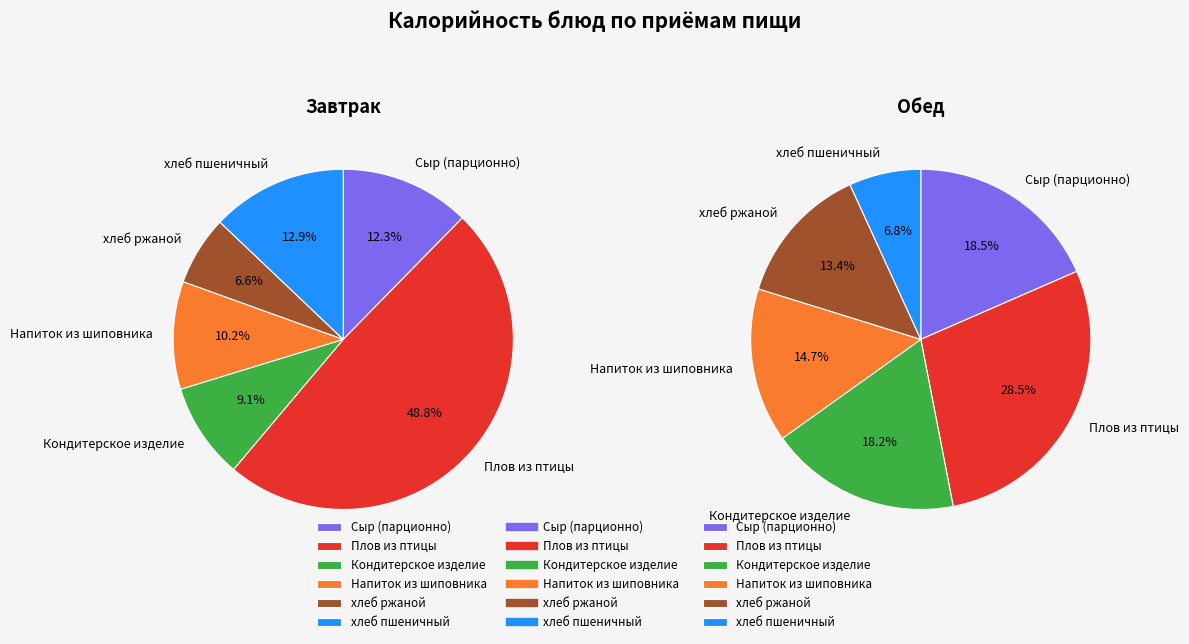

The Плов из птицы slice represents 63% of the pie. True or false?

False